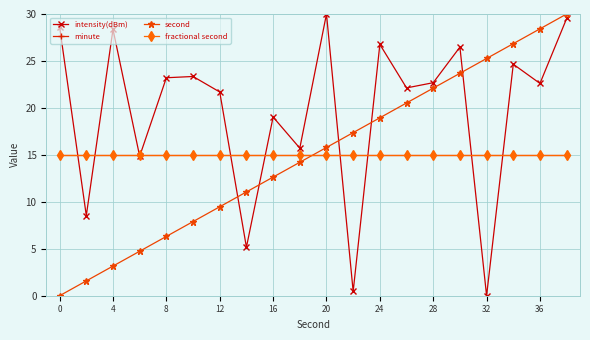

What is the difference between the second highest and minimum values in the second series?

28.4